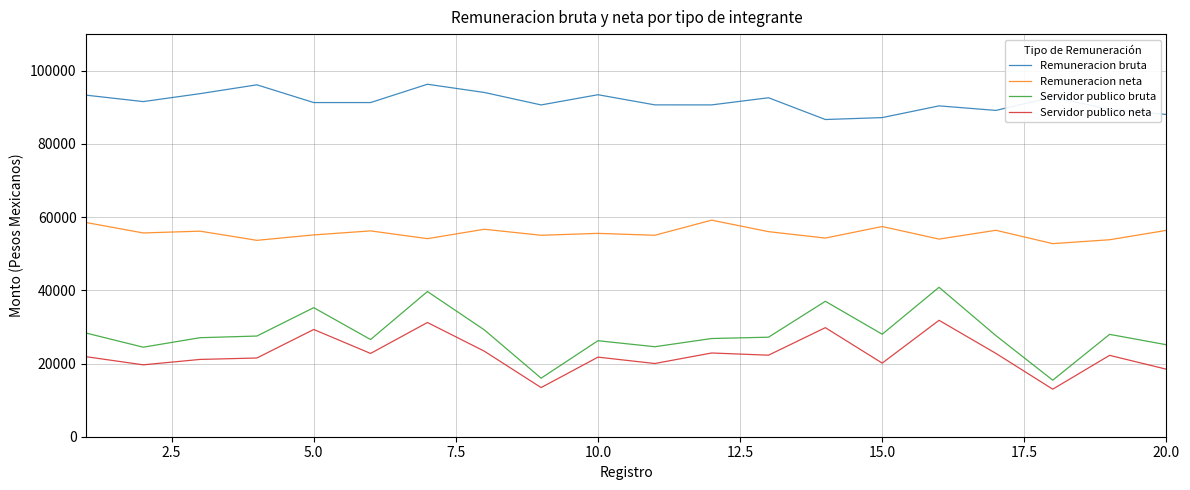

Which series has the largest total across all categories?

Remuneracion bruta